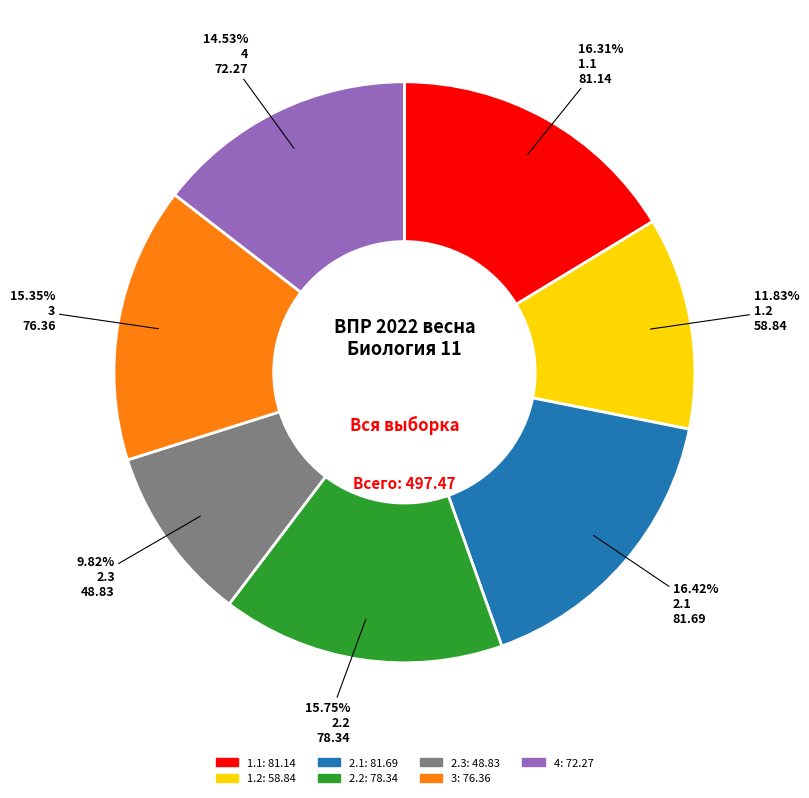

Is there any slice that represents more than half of the pie?

No